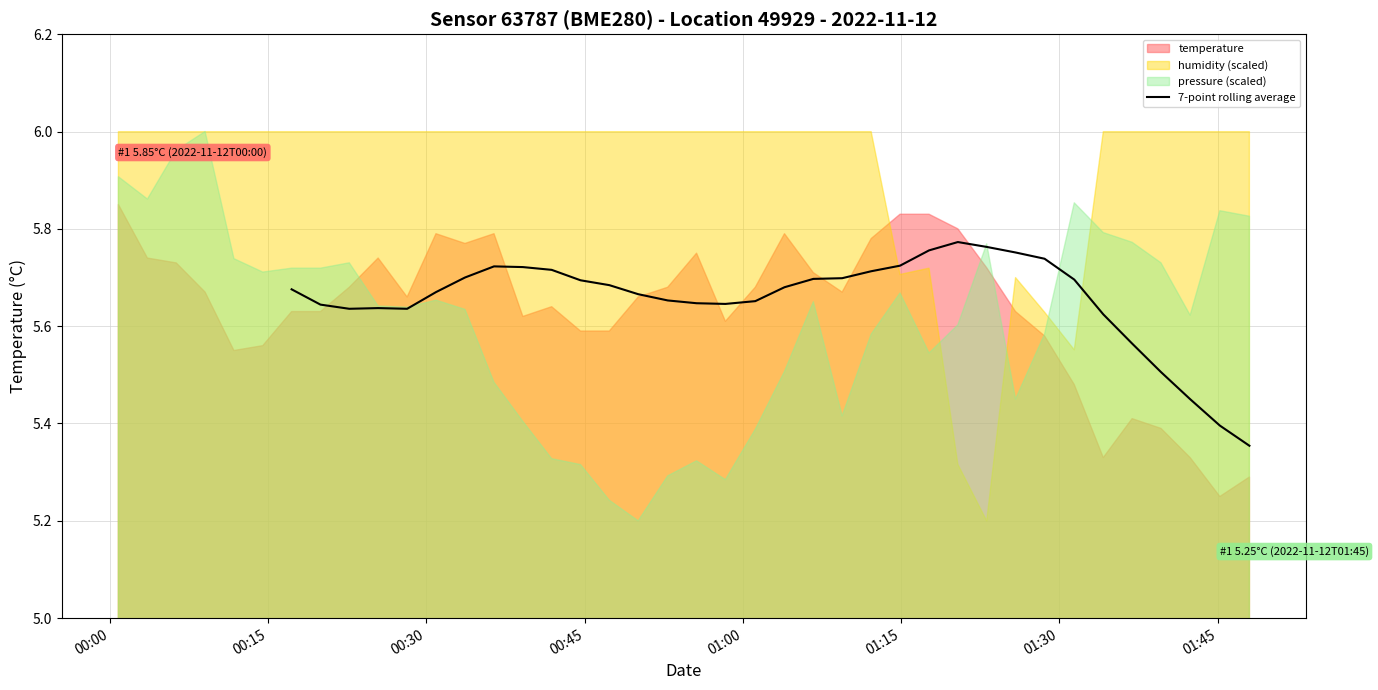

How many values are between 5 and 6?

34